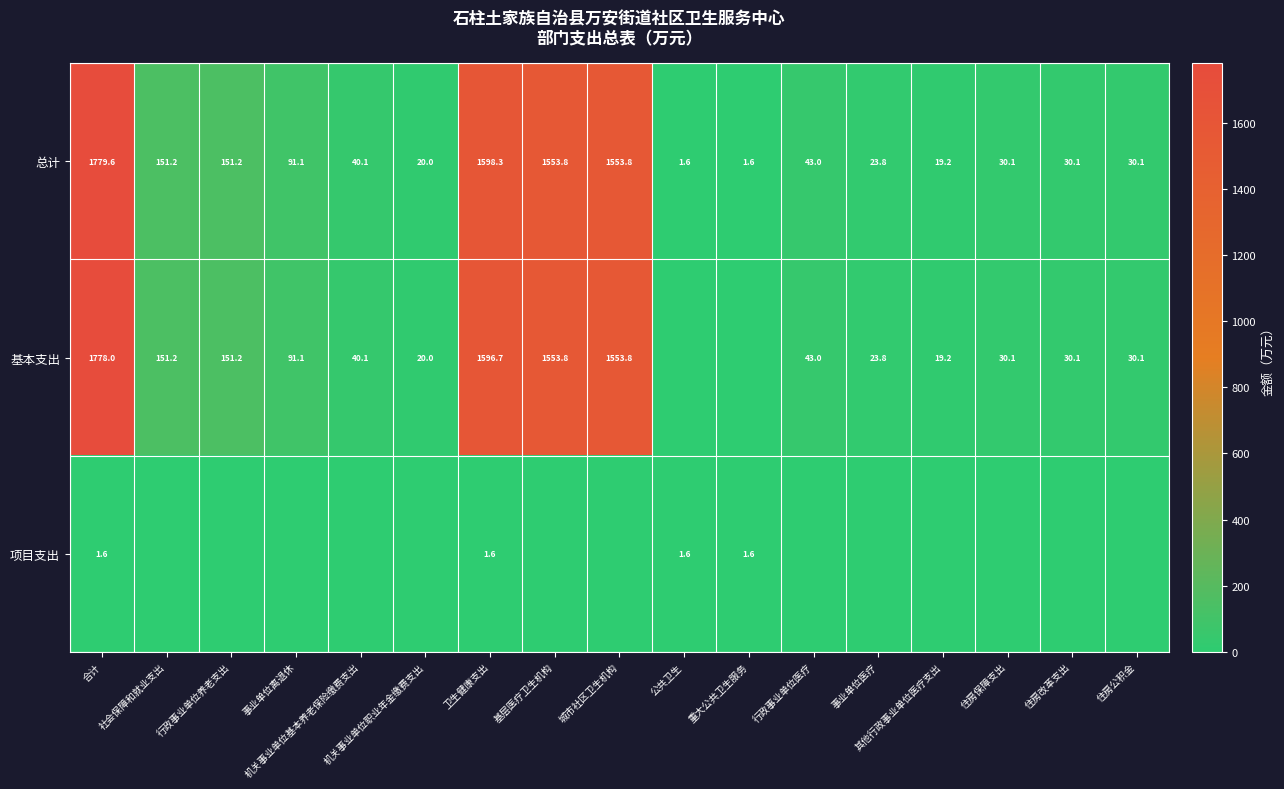

What is the average value of the 总计 series?

418.7